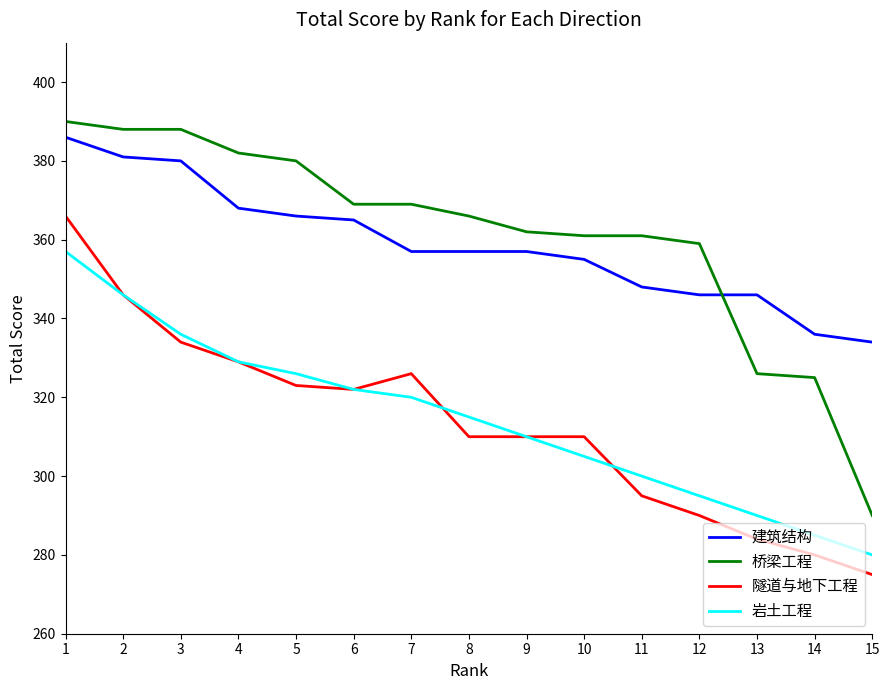

Is it true that 岩土工程 equals 76 at 14?

False